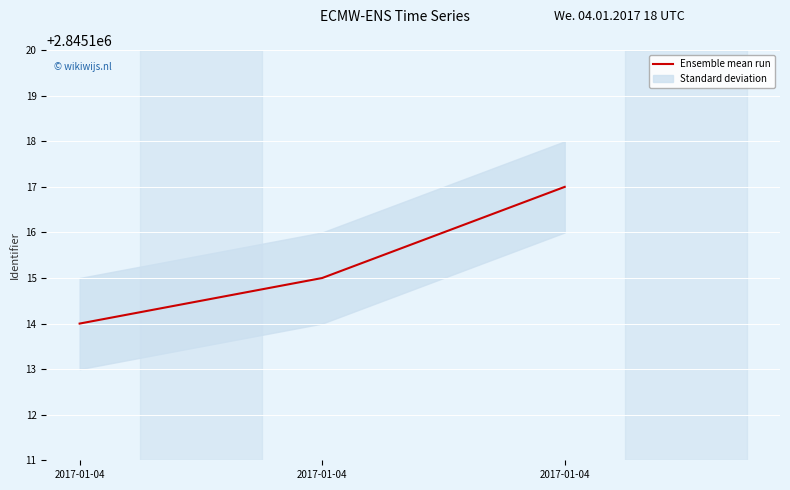

How many data points are less than 2845115?

1